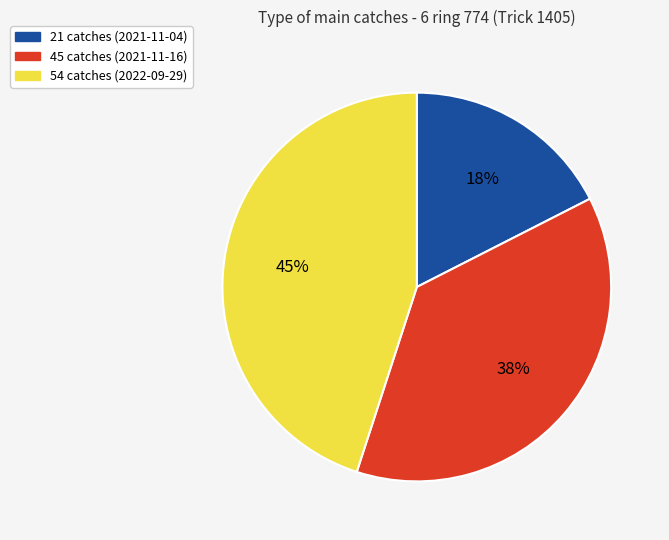

Is the sum of 21 catches (2021-11-04) and 45 catches (2021-11-16) greater than half?

Yes